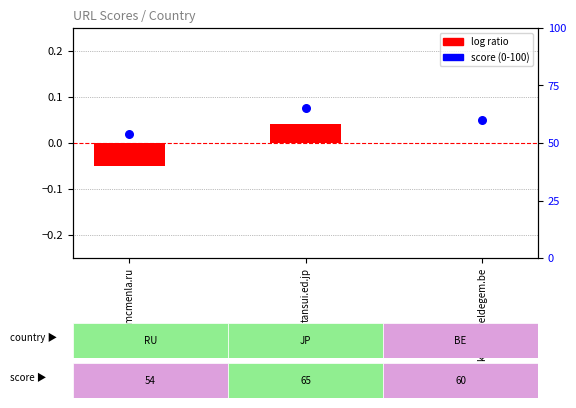

What are all the series names shown in the legend?

log ratio, score (0-100)